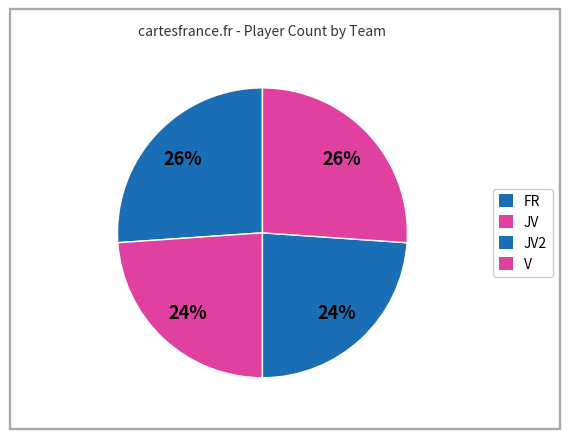

How many slices are in this pie chart?

4